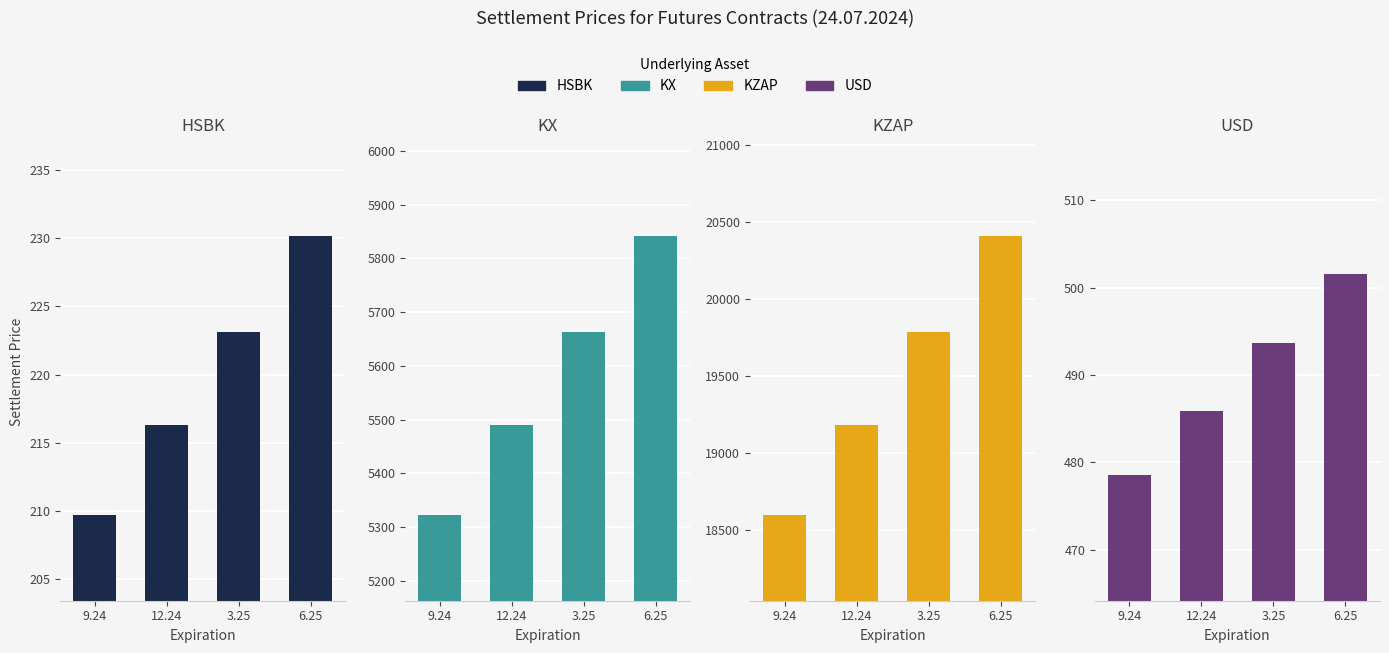

Between 9.24 and 12.24, which is larger?

12.24